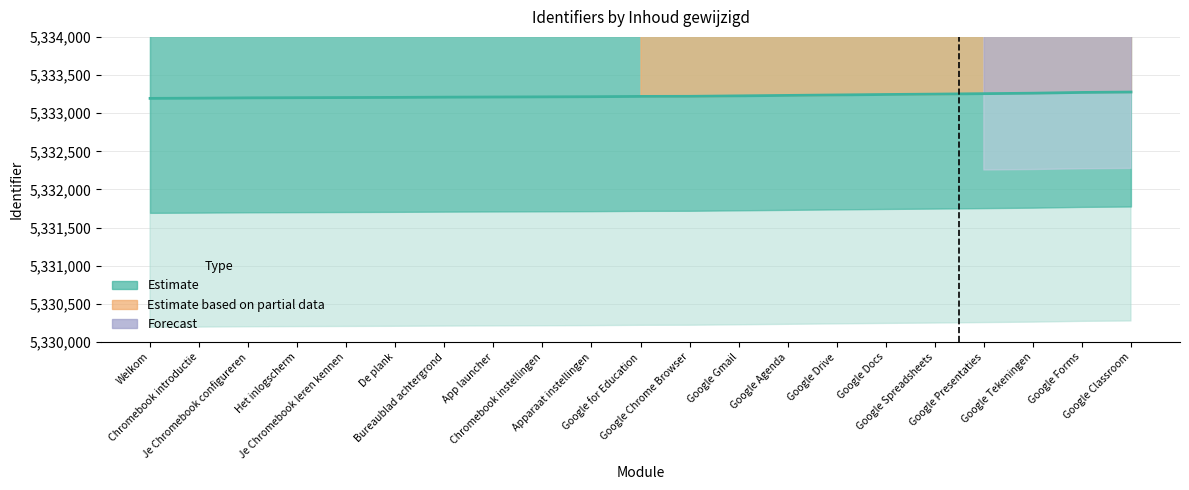

True or false: there are more than 0 points higher than both neighbors.

False